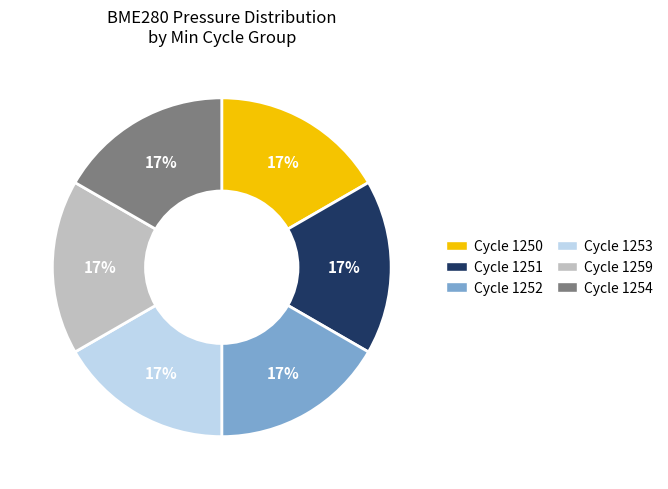

To the nearest percent, what is the average slice percentage?

17%